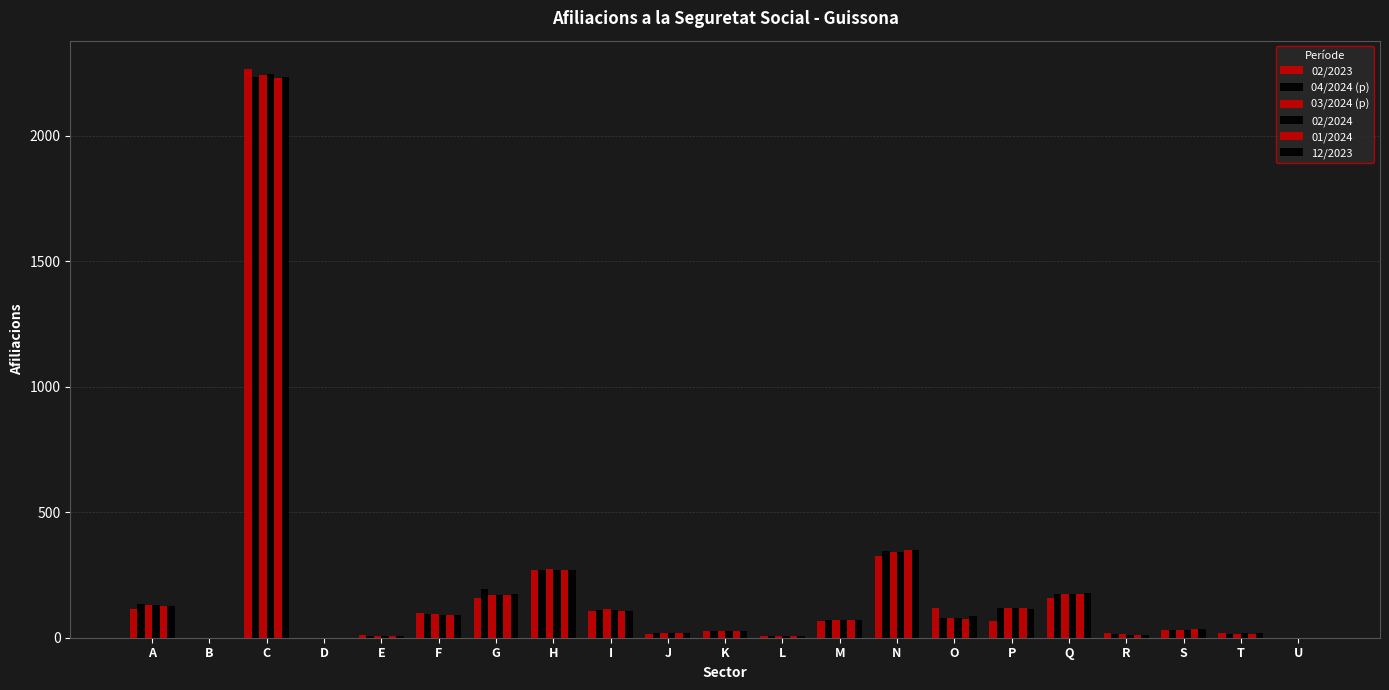

What is the sum of the 04/2024 (p) values at J and K?

45